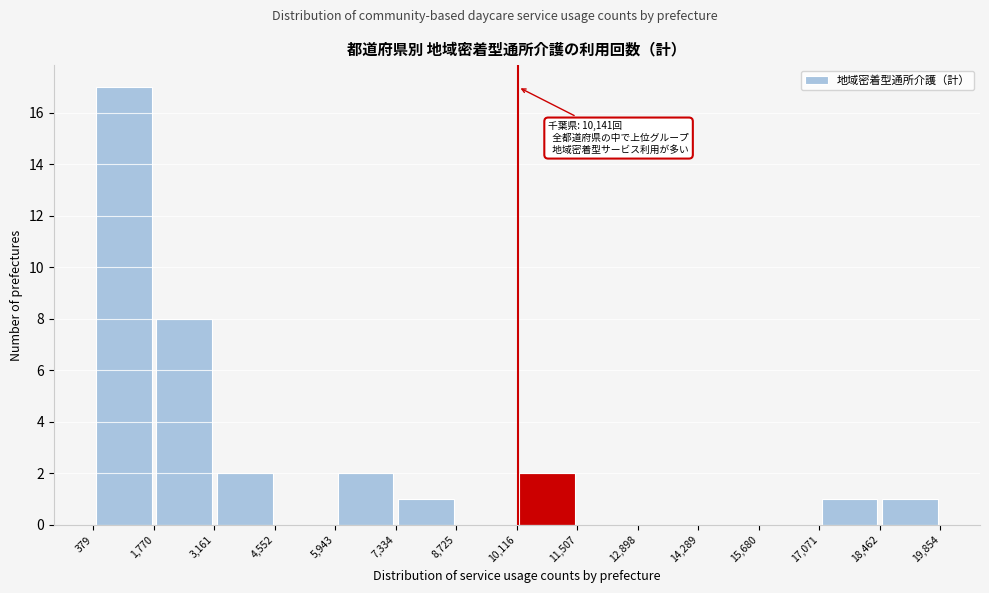

Which range on the x-axis has the tallest bar?

379 to 1,770